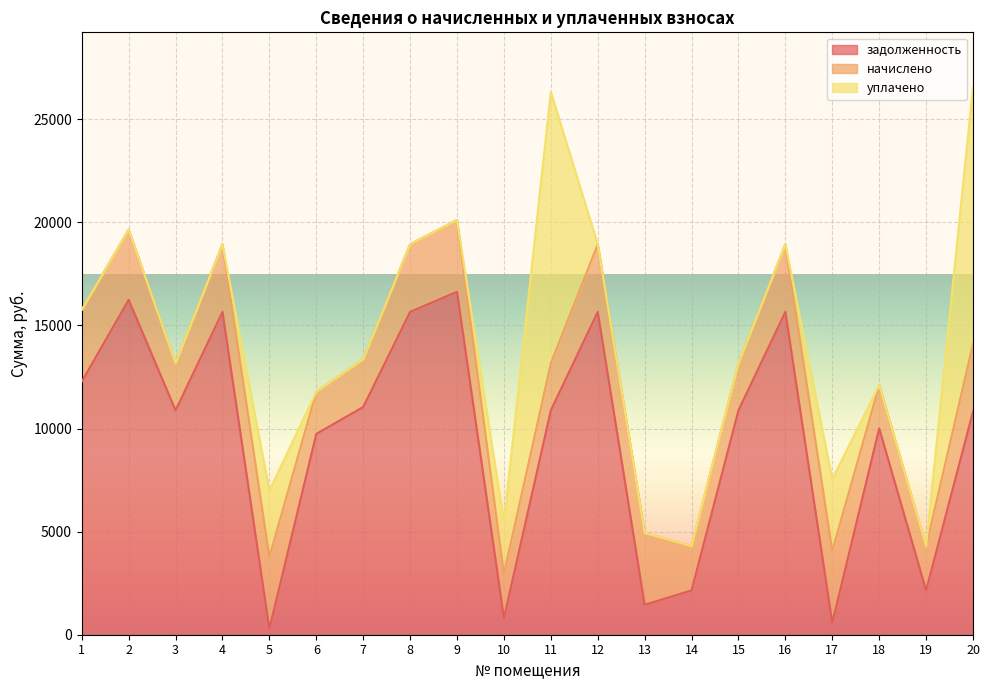

What are all the series names shown in the legend?

задолженность, начислено, уплачено